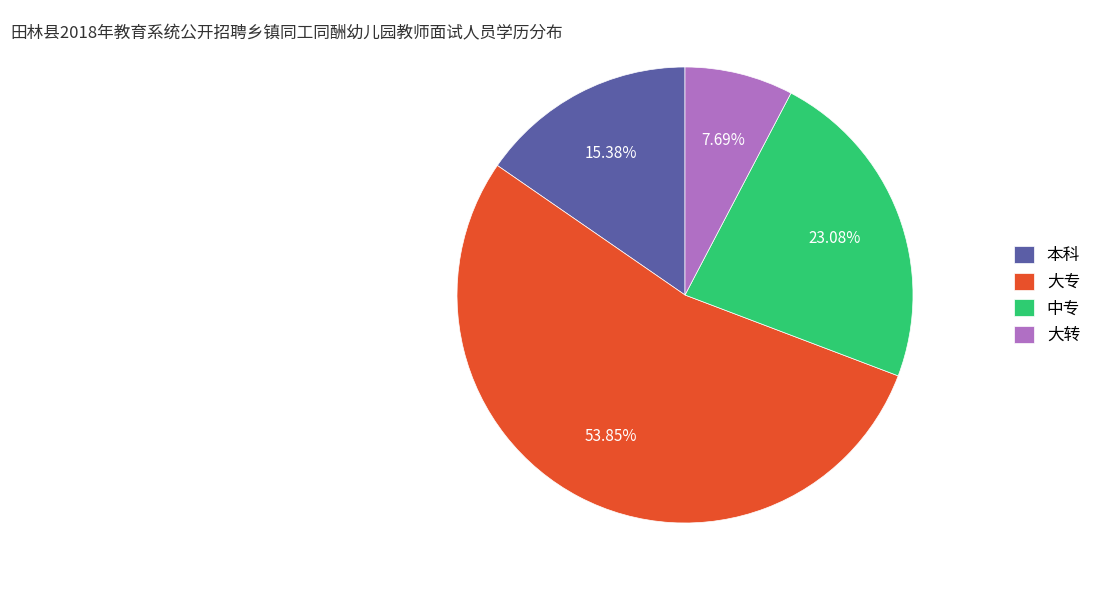

True or false: 中专 accounts for 9% of the total.

False